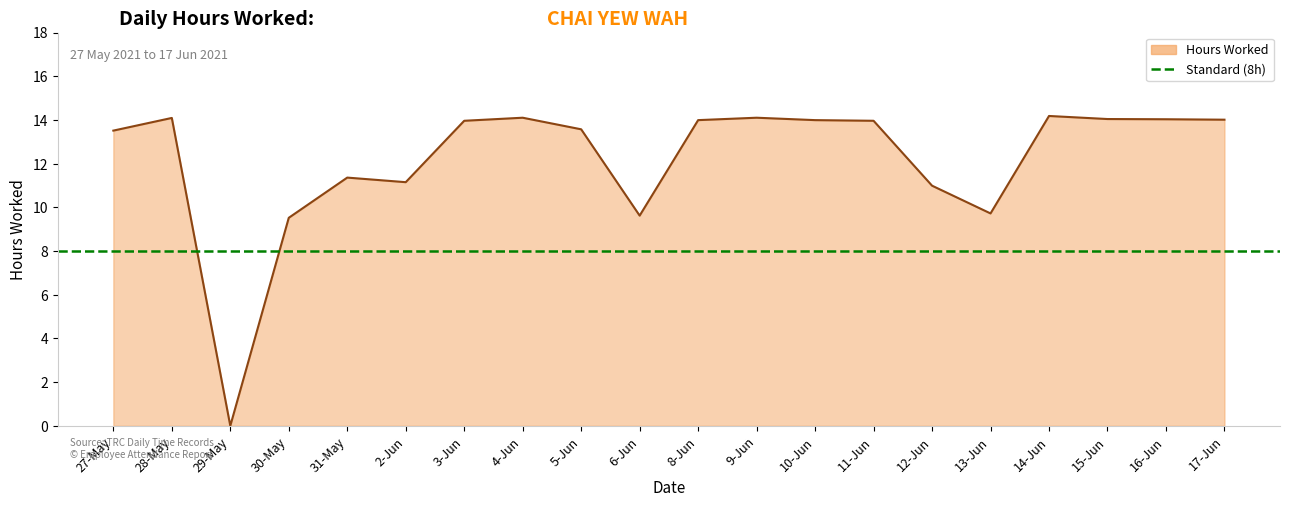

What is the value of the 2nd point from the left?

14.1